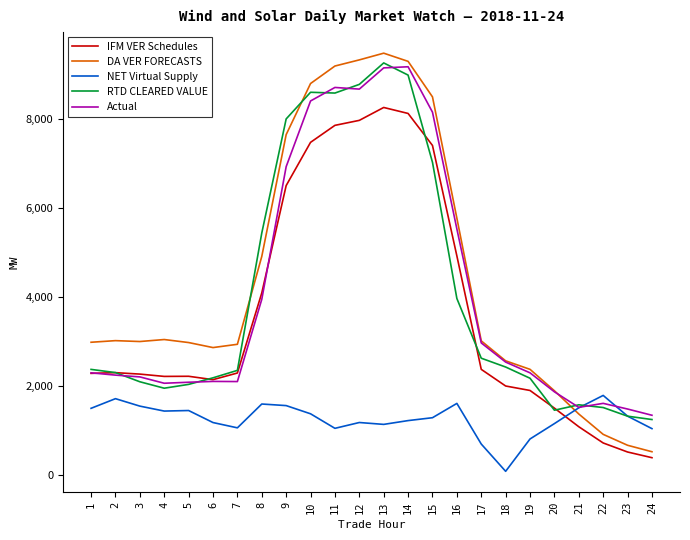

At which category is the sum across all series the highest?

13